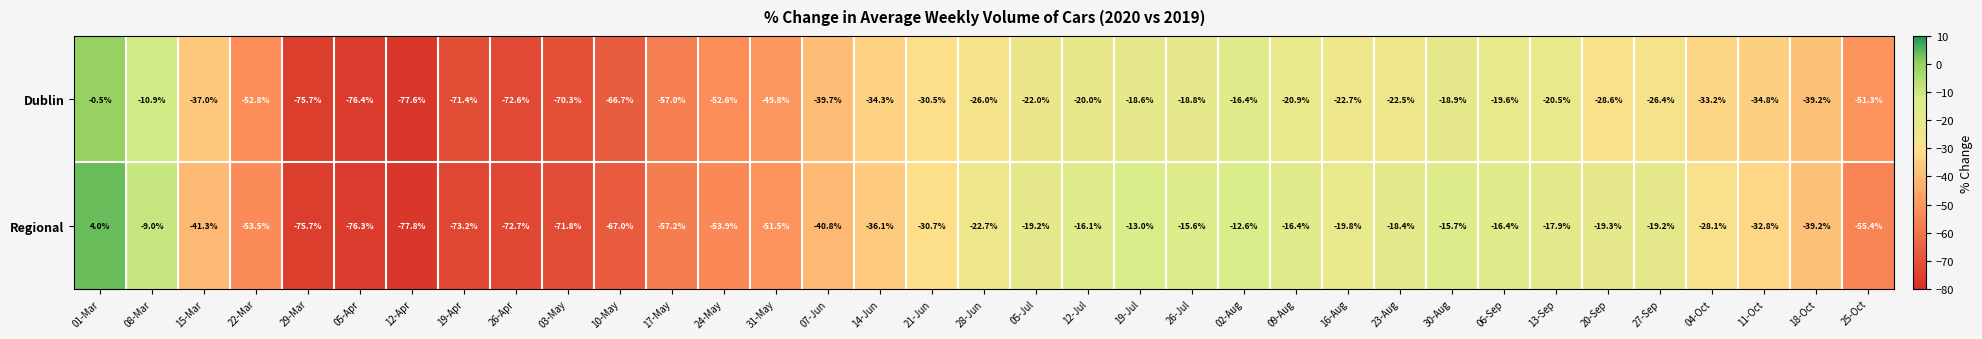

True or false: Regional has a value of -24.3 at 24-May.

False